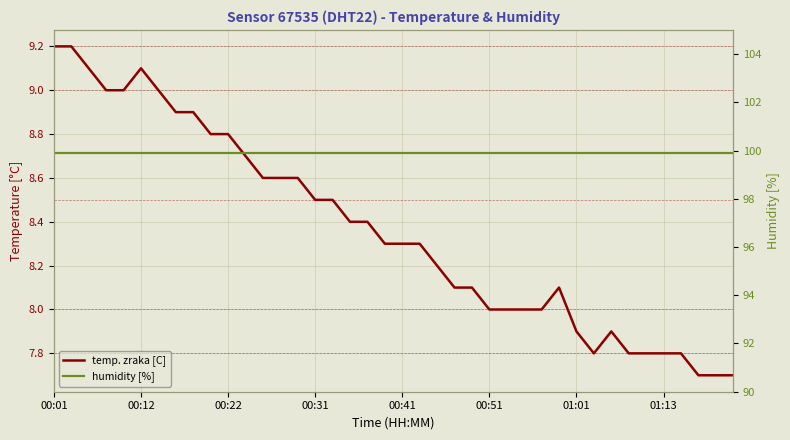

What is the sum of the humidity [%] values at 11 and 24?

199.8